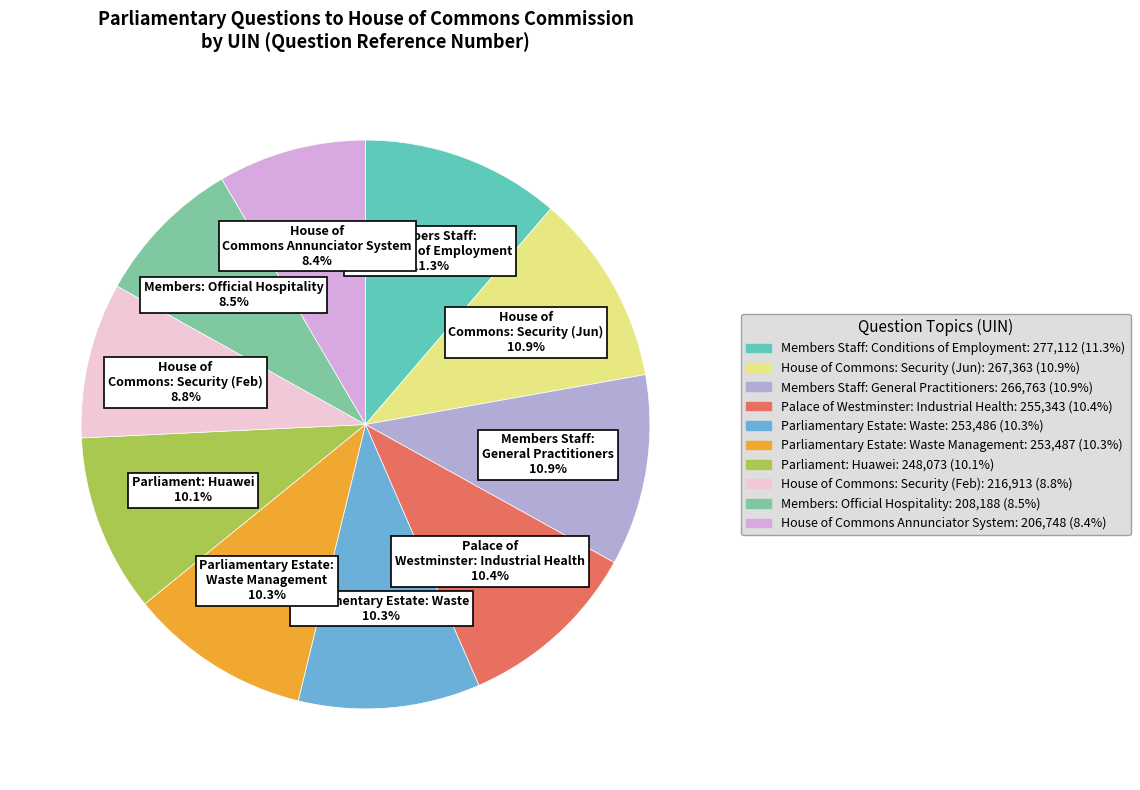

Does any single category account for the majority?

No